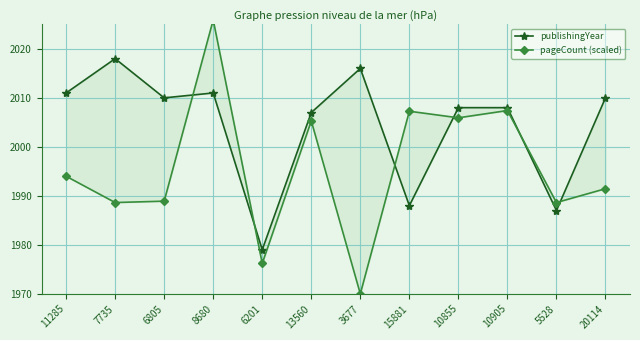

Reading left to right, extract all data points from this chart.

publishingYear: 11285=2011.0	7735=2018.0	6805=2010.0	8680=2011.0	6201=1979.0	13560=2007.0	3677=2016.0	15881=1988.0	10855=2008.0	10905=2008.0	5528=1987.0	20114=2010.0
pageCount (scaled): 11285=1994.0	7735=1988.6	6805=1988.9	8680=2025.9	6201=1976.2	13560=2005.3	3677=1970.0	15881=2007.3	10855=2005.9	10905=2007.4	5528=1988.6	20114=1991.5